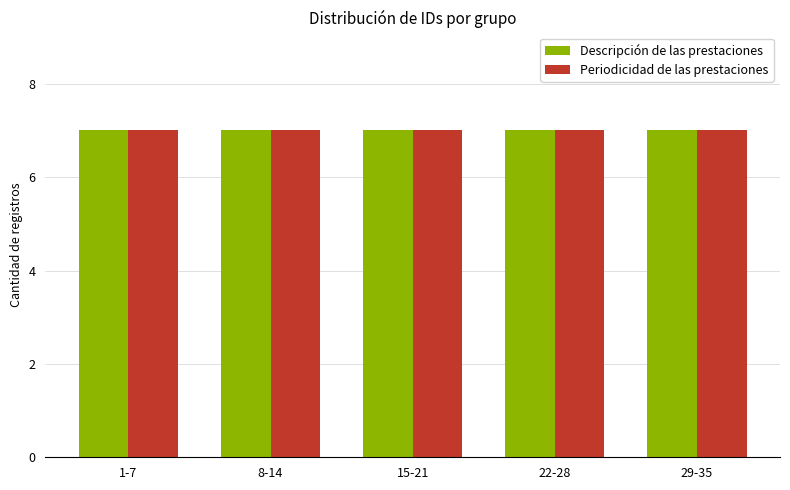

Which label corresponds to the smallest value in the chart?

1-7